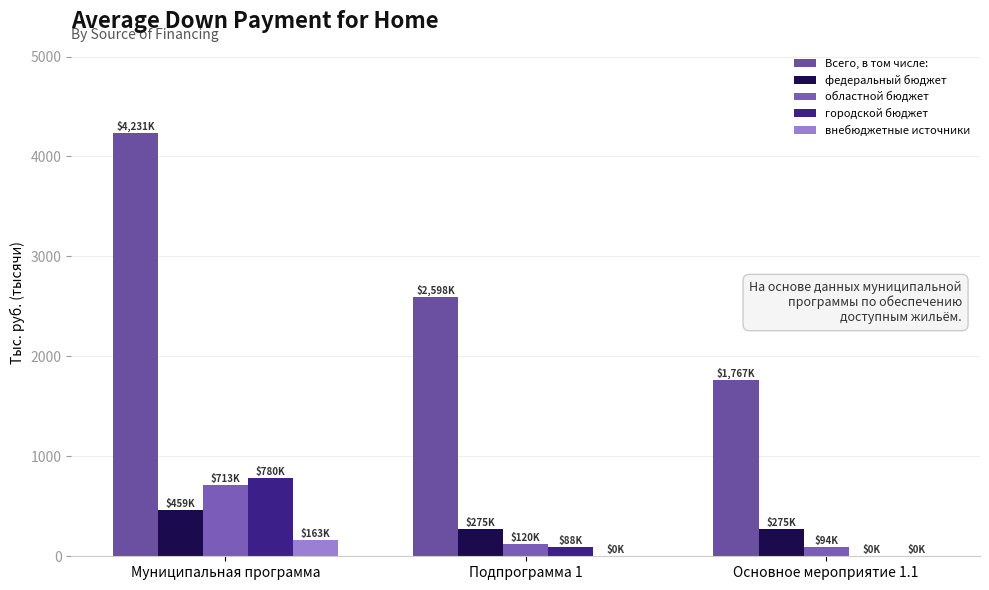

What position from the left is Основное мероприятие 1.1?

3